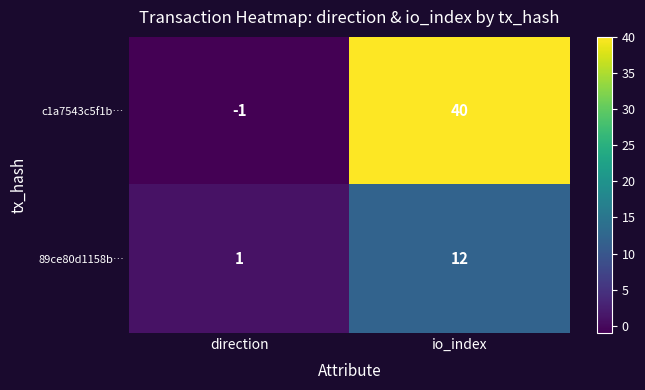

Which series has the largest total across all categories?

c1a7543c5f1b…